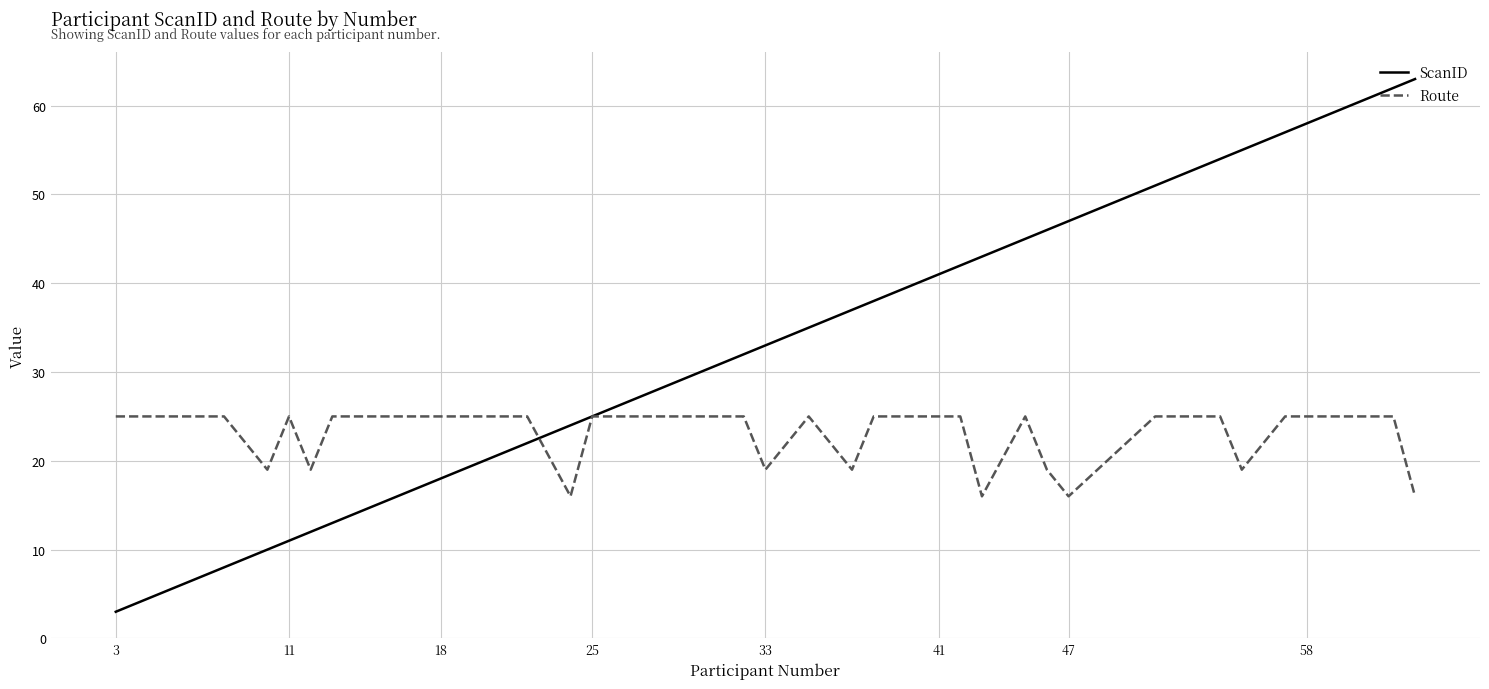

Which series has the largest range (max minus min)?

ScanID